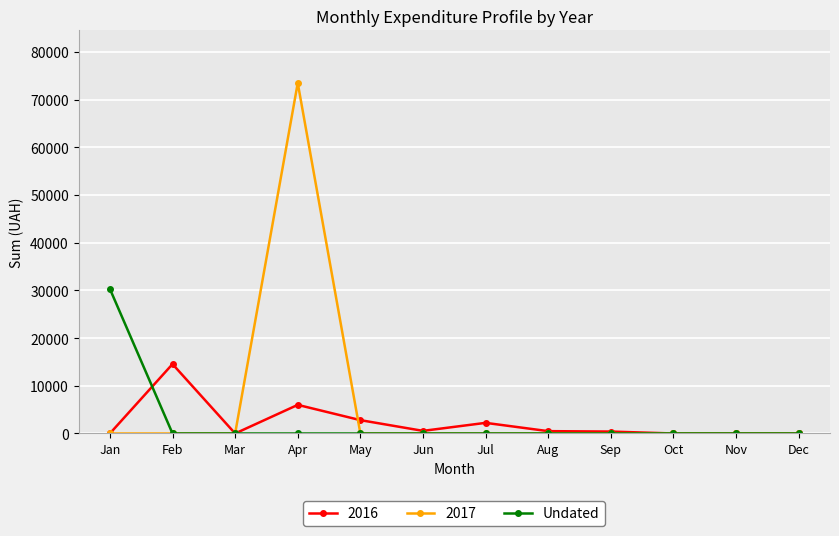

List the series in order of their peak value, lowest first.

2016, Undated, 2017